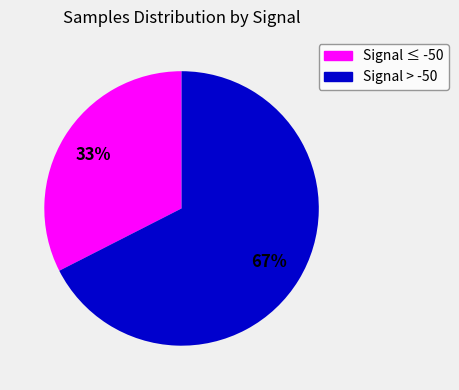

To the nearest percent, what is the average slice percentage?

50%